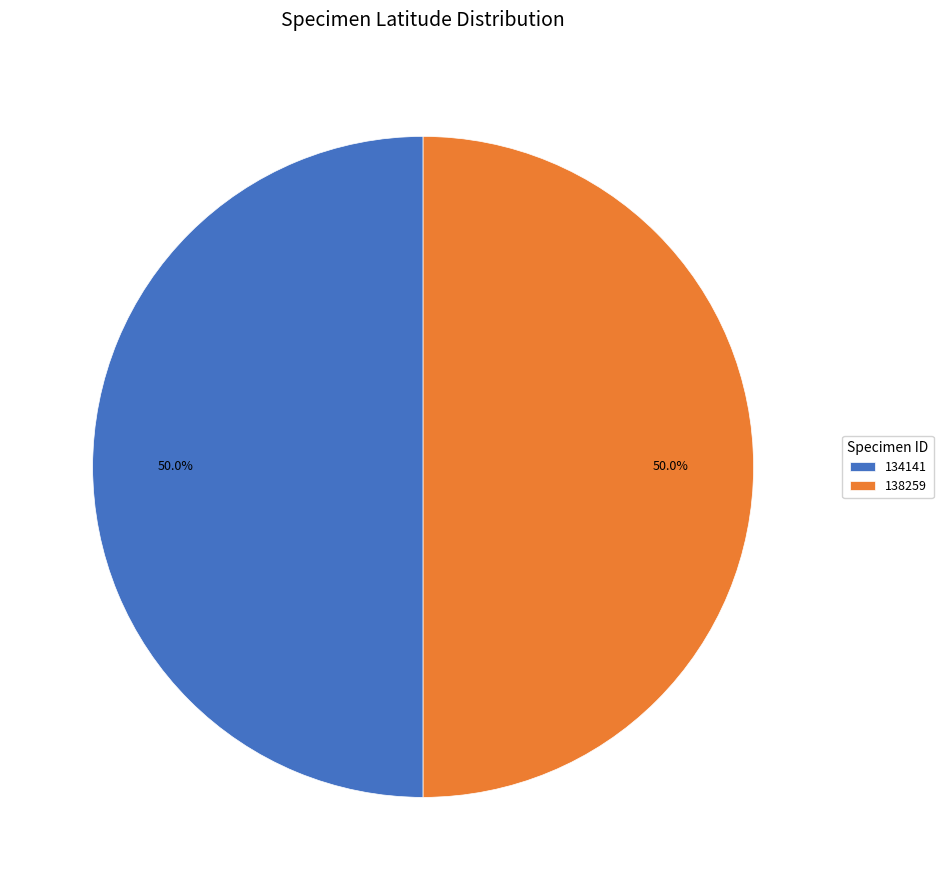

Combined, do 138259 and 134141 account for over 50%?

Yes